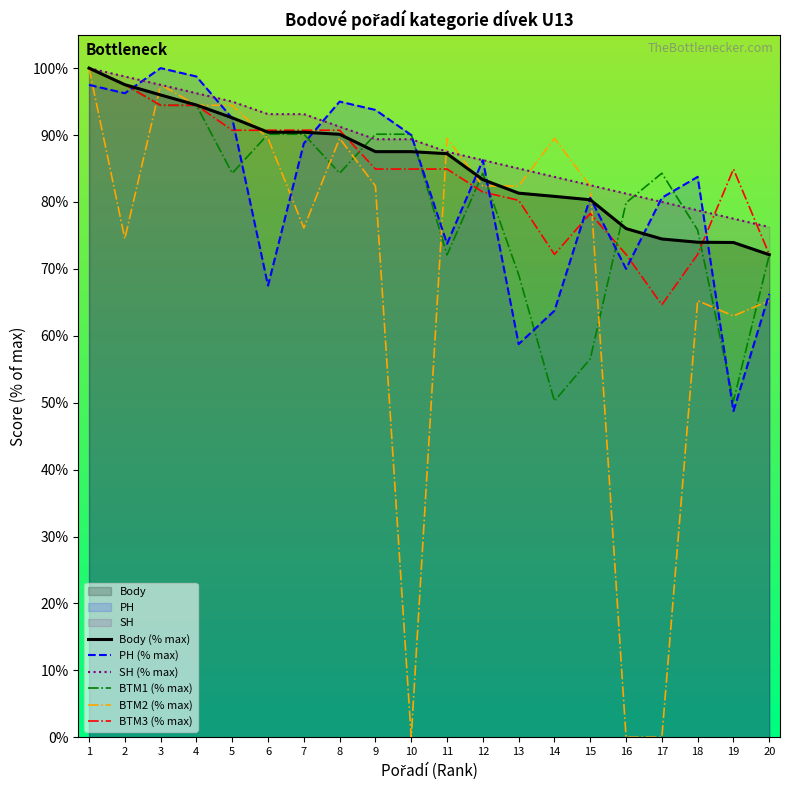

In PH (% max), how many points are lower than both neighbors (excluding endpoints)?

6